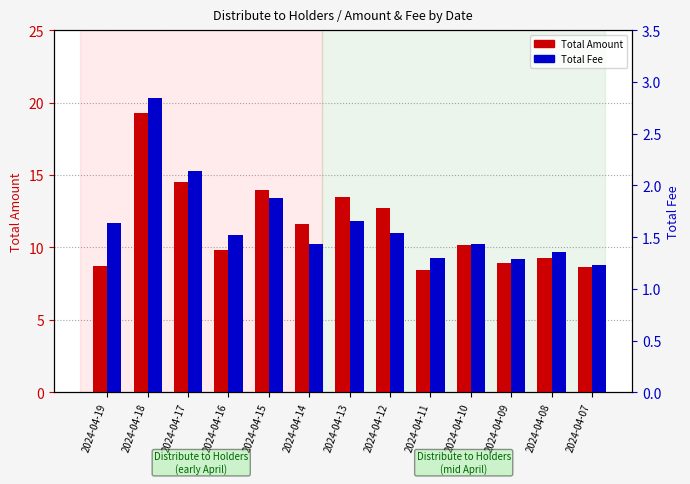

At how many categories does at least one series exceed 11?

6